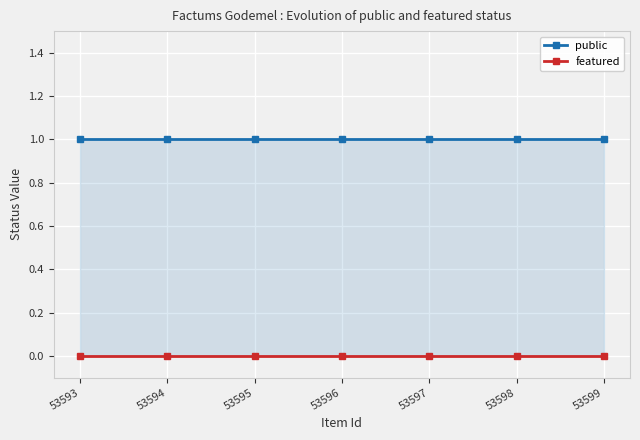

The public series shows 1 at 53595. True or false?

True